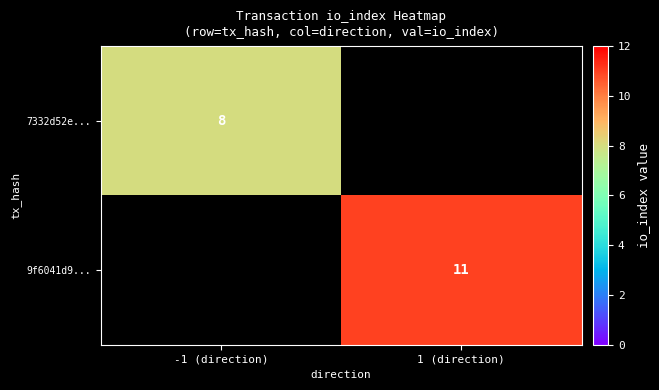

What is the difference between the highest and lowest values at 1 (direction)?

11